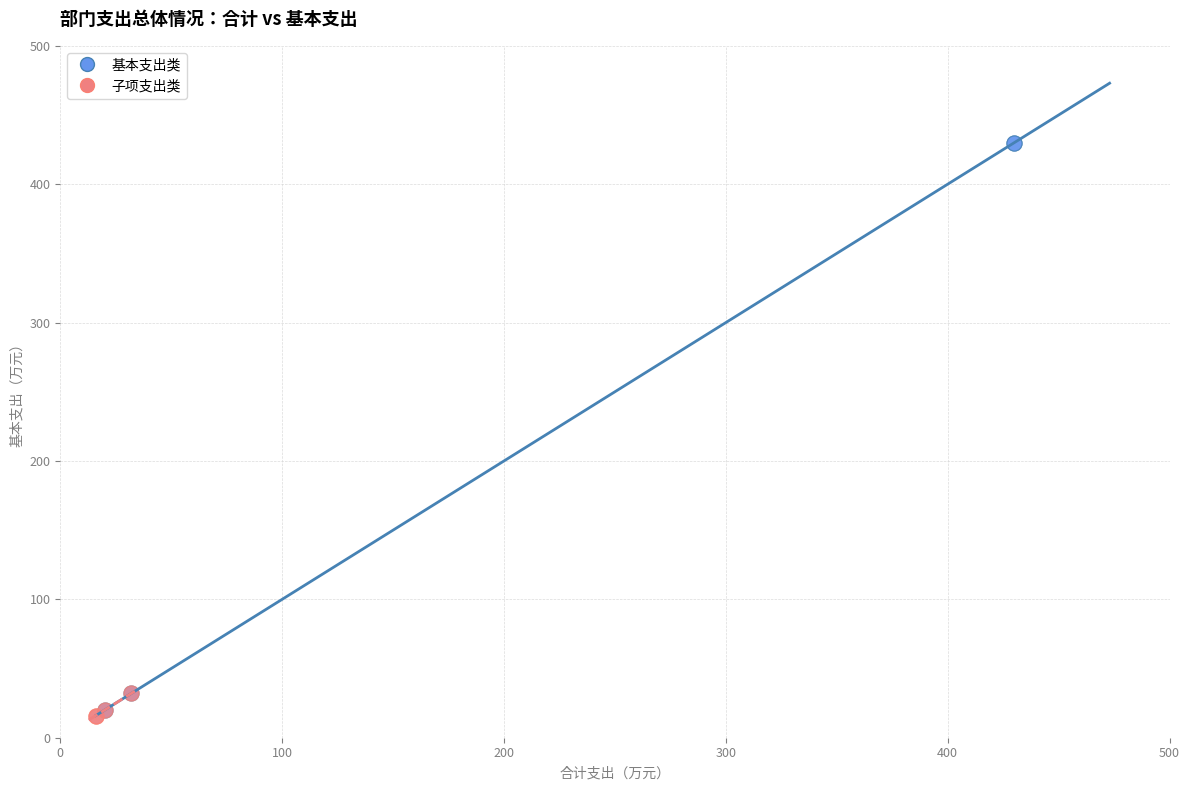

Which series contains the highest Y value?

基本支出类